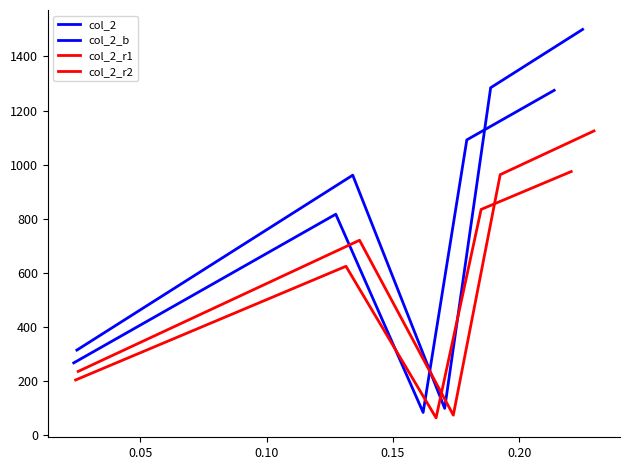

What is the lowest value of the col_2_r1 series?

75.0